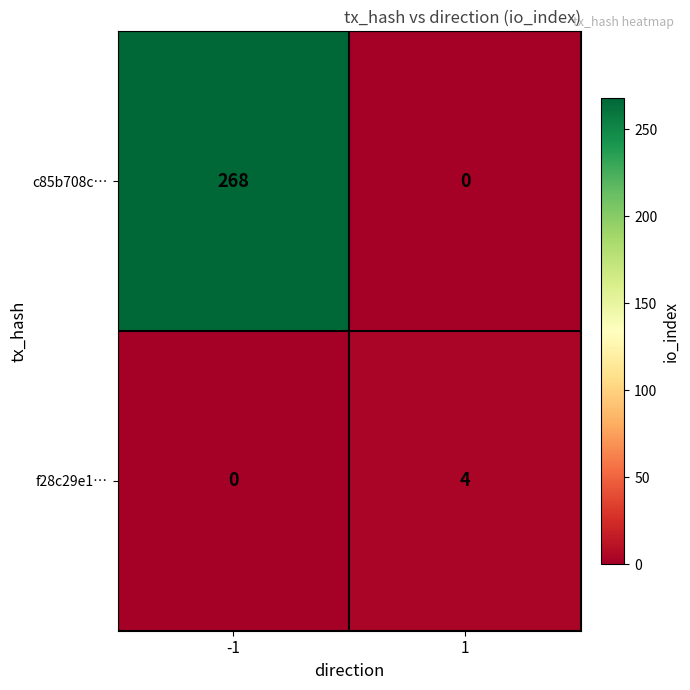

Is the value of c85b708c… at 1 greater than the value of f28c29e1… at 1?

No